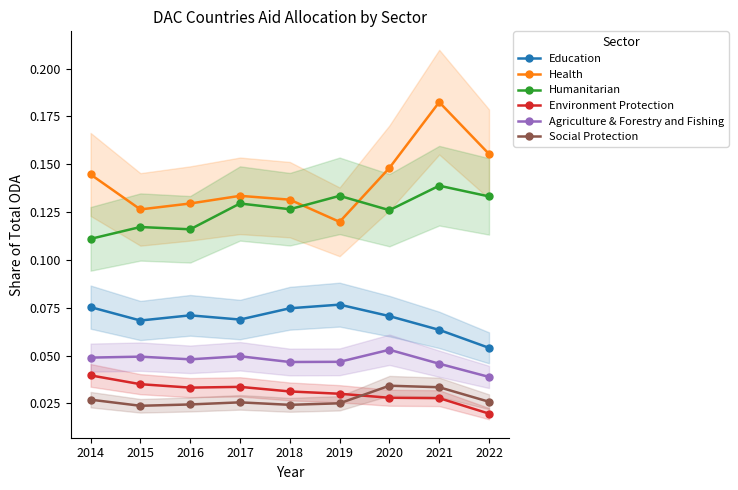

Which series has the largest range (max minus min)?

Health